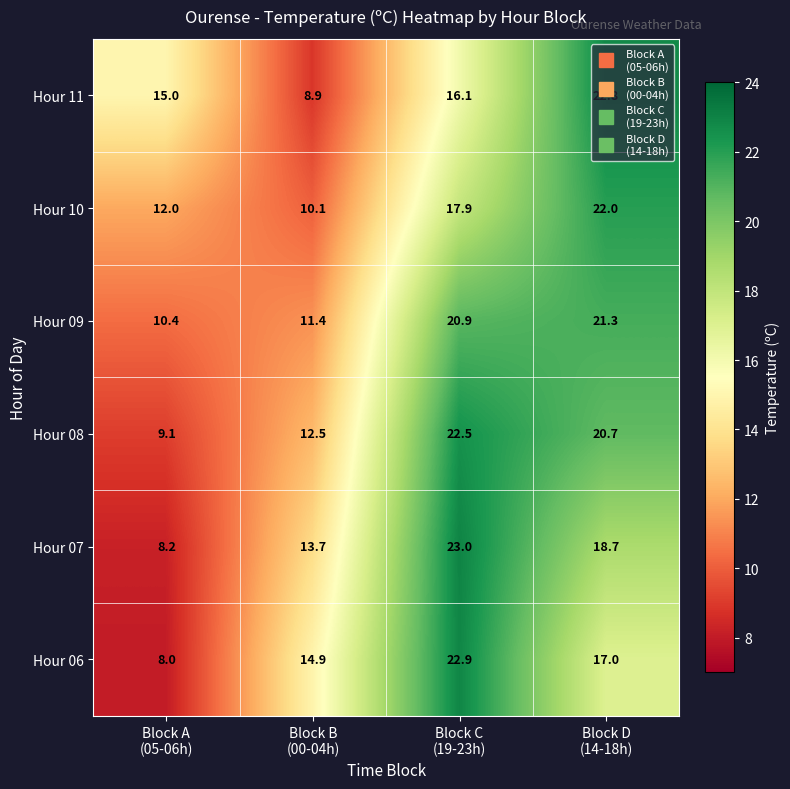

Which series has the largest range (max minus min)?

Hour 06